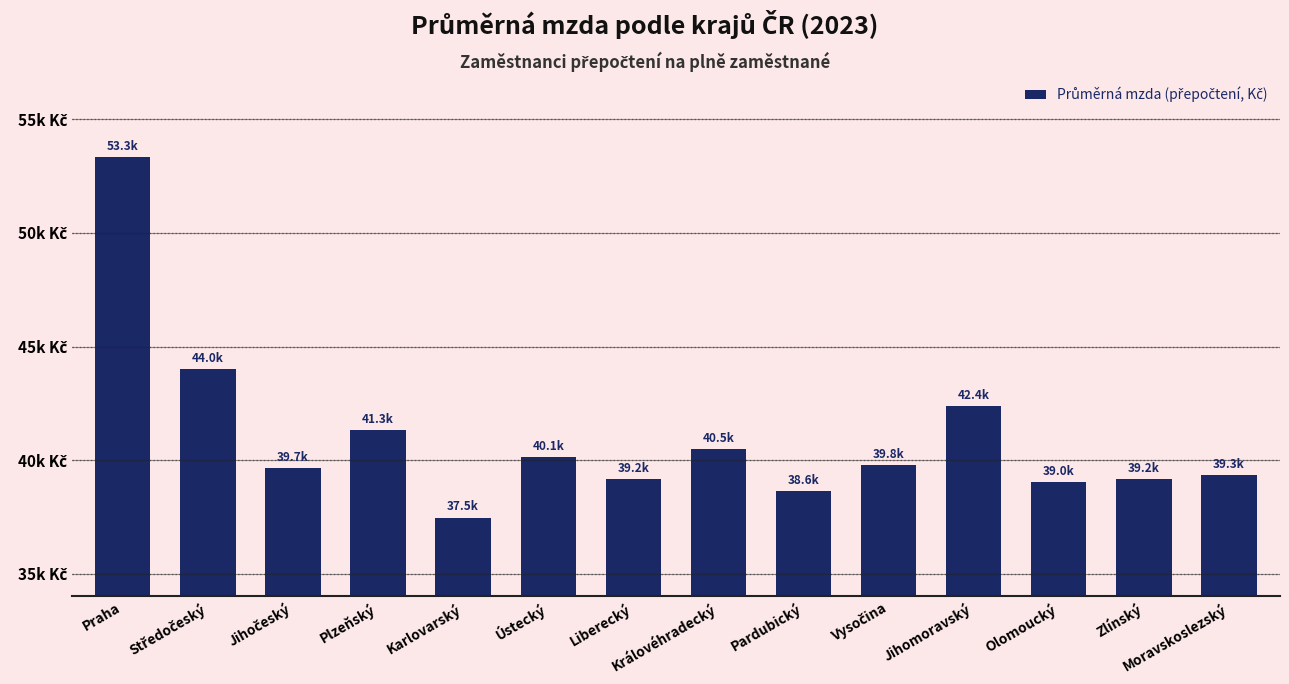

Are the bars horizontal?

No